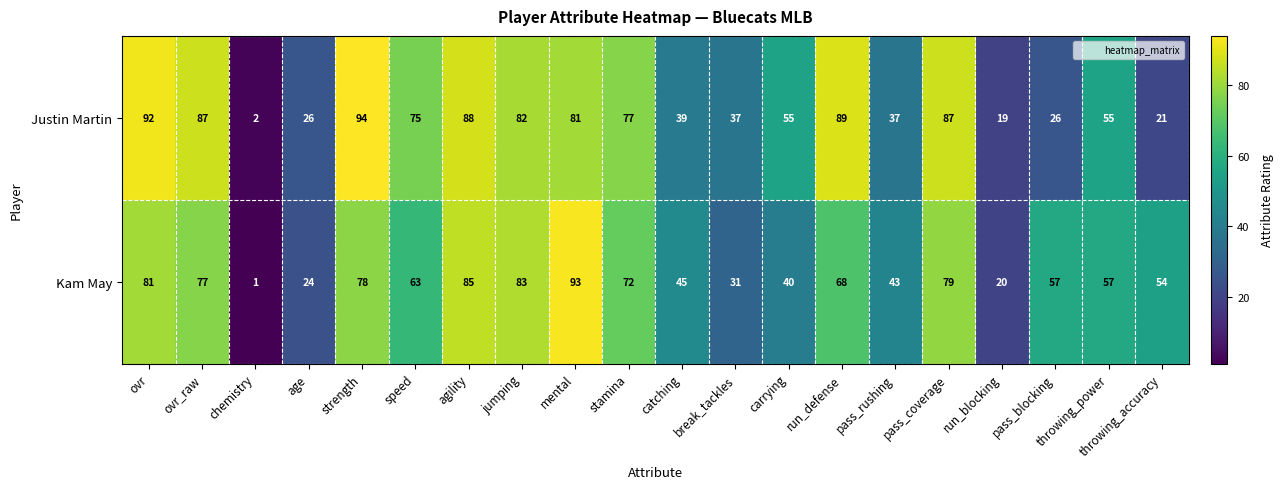

At which label is Kam May closest to 47?

catching